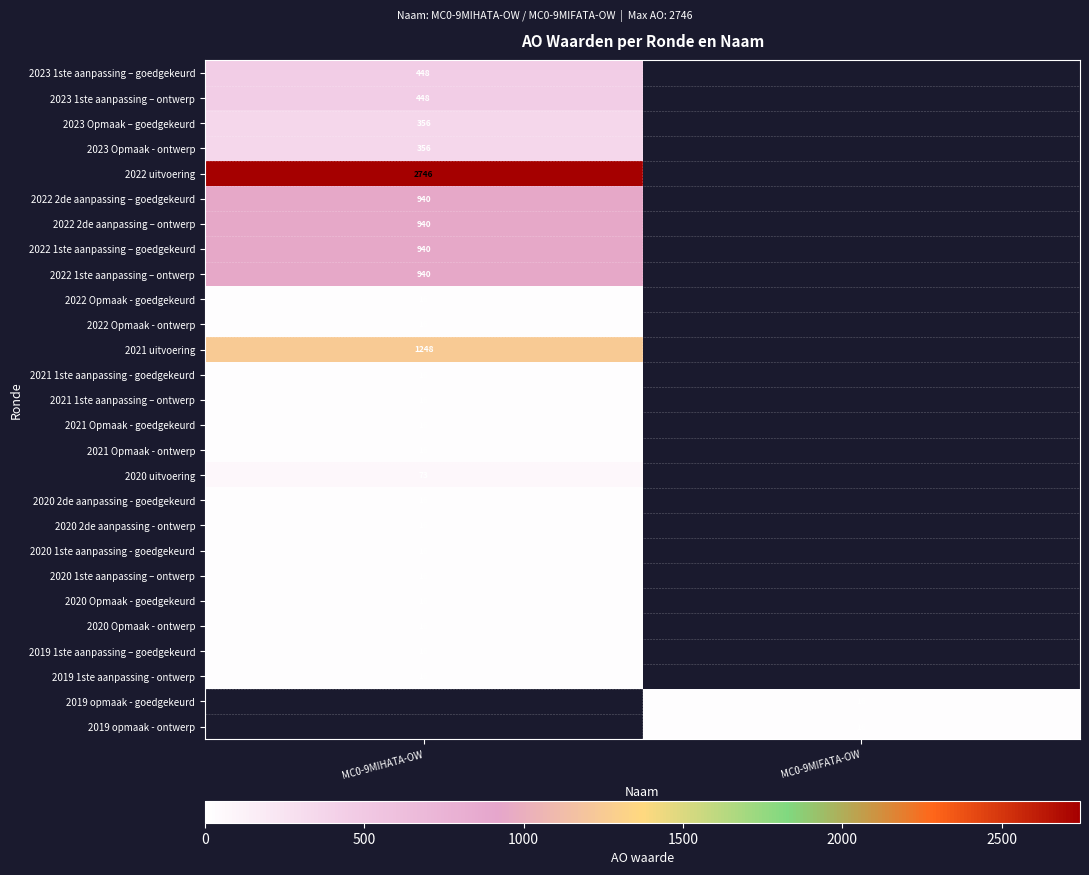

Which has a higher value, MC0-9MIFATA-OW or MC0-9MIHATA-OW?

MC0-9MIHATA-OW